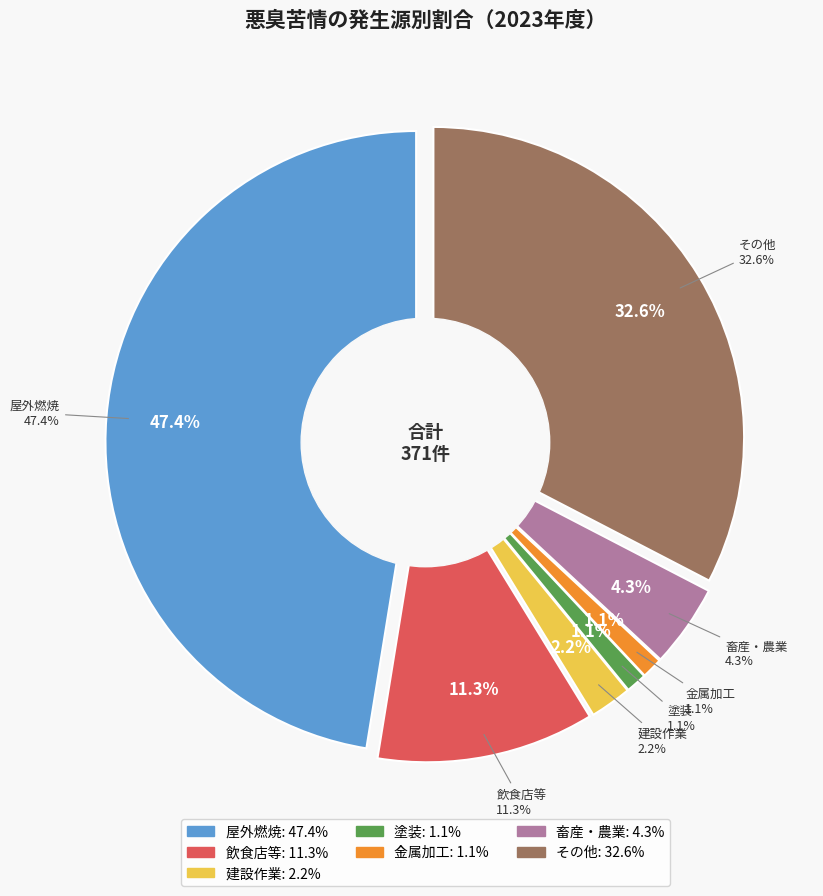

Rank the categories by value from highest to lowest.

屋外燃焼, その他, 飲食店等, 畜産・農業, 建設作業, 塗装, 金属加工